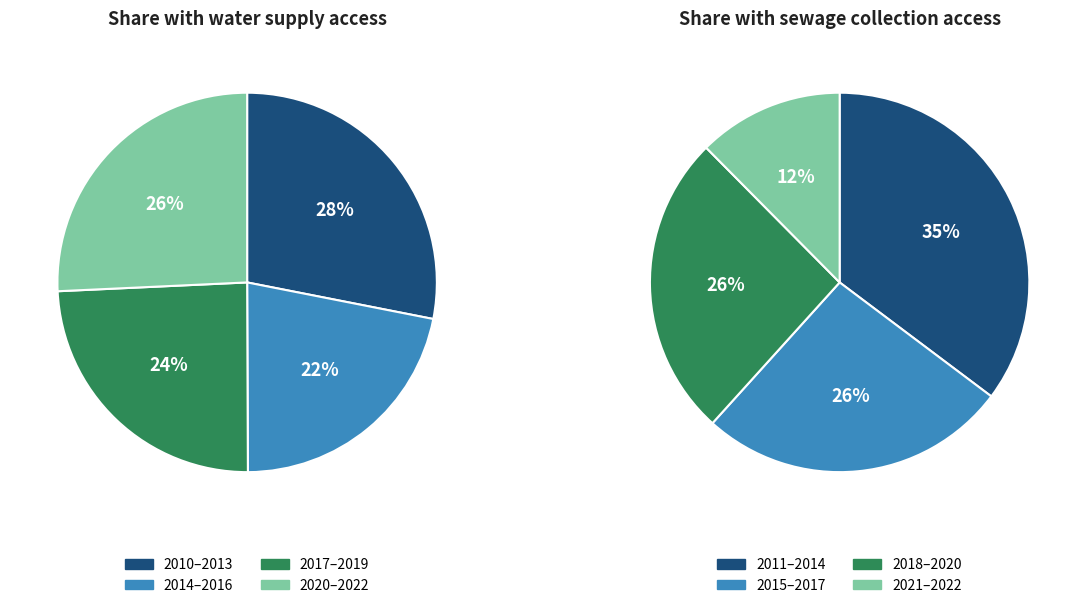

Does 2019 account for over 50% of the chart?

No